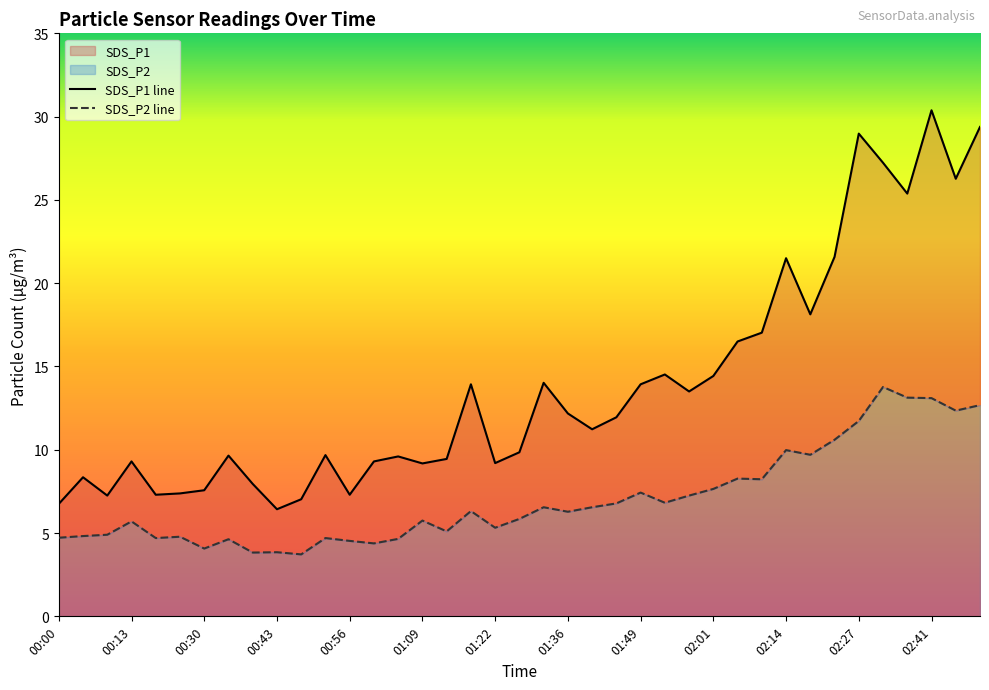

Count the number of categories in the chart.

39